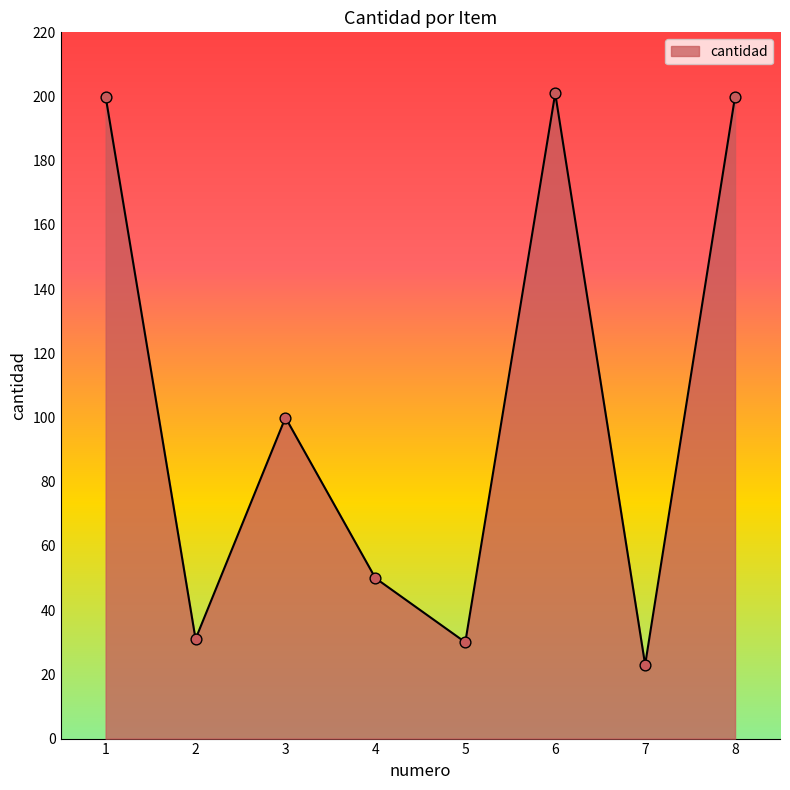

What is the change in value from 5 to 7?

-7